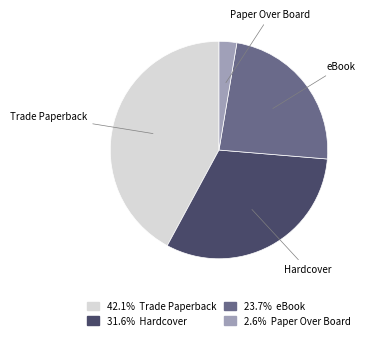

Is there a majority slice in this chart?

No